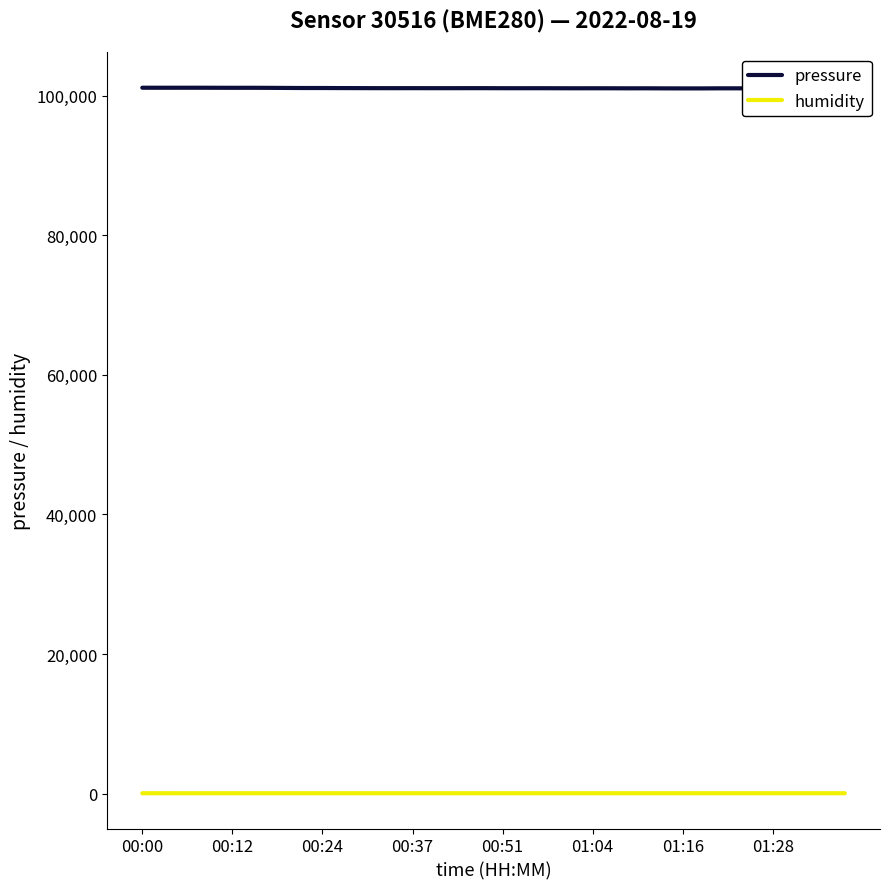

What is the sum of the pressure values at 17 and 20?

202119.6